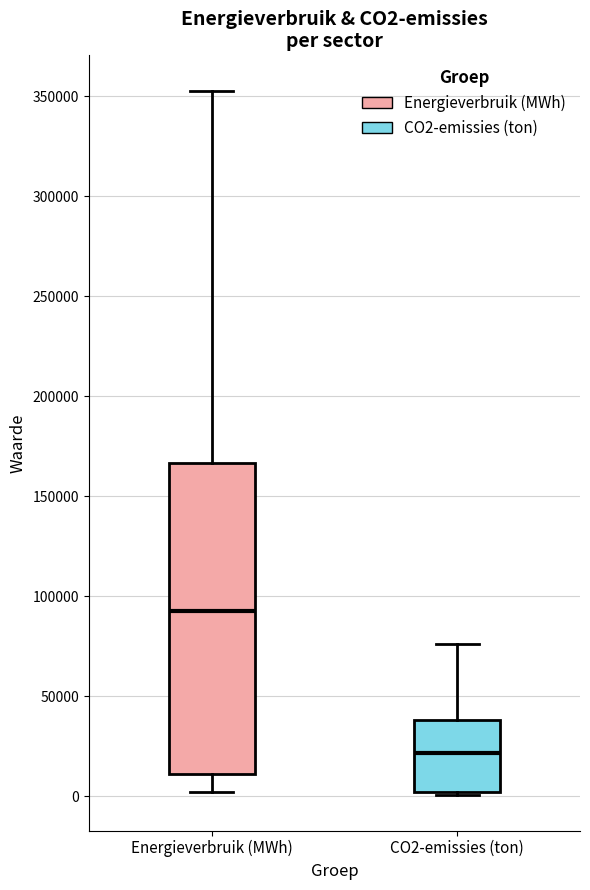

Which box is the tallest, from its lower edge to its upper edge?

Energieverbruik (MWh)